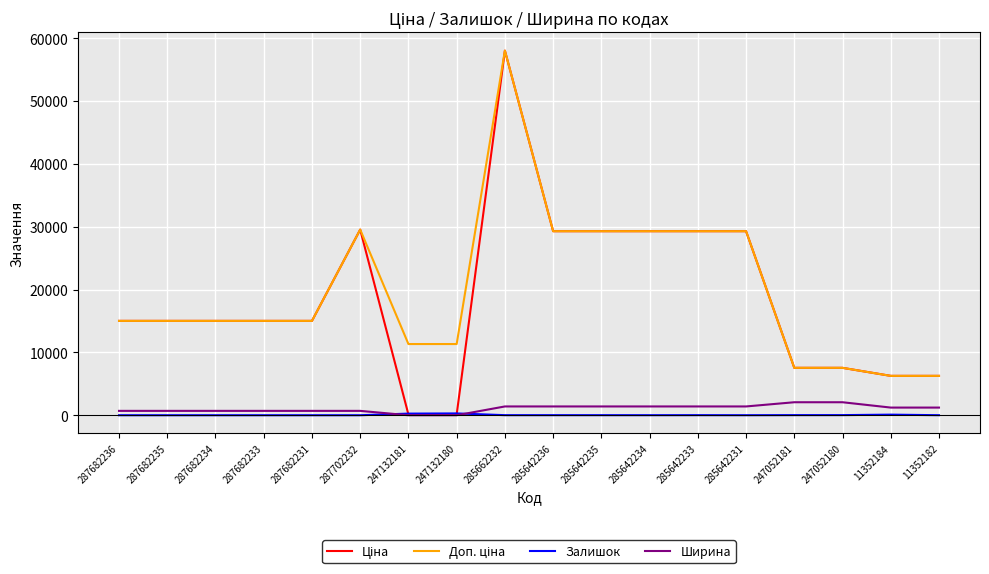

Does the chart have visible grid lines?

Yes